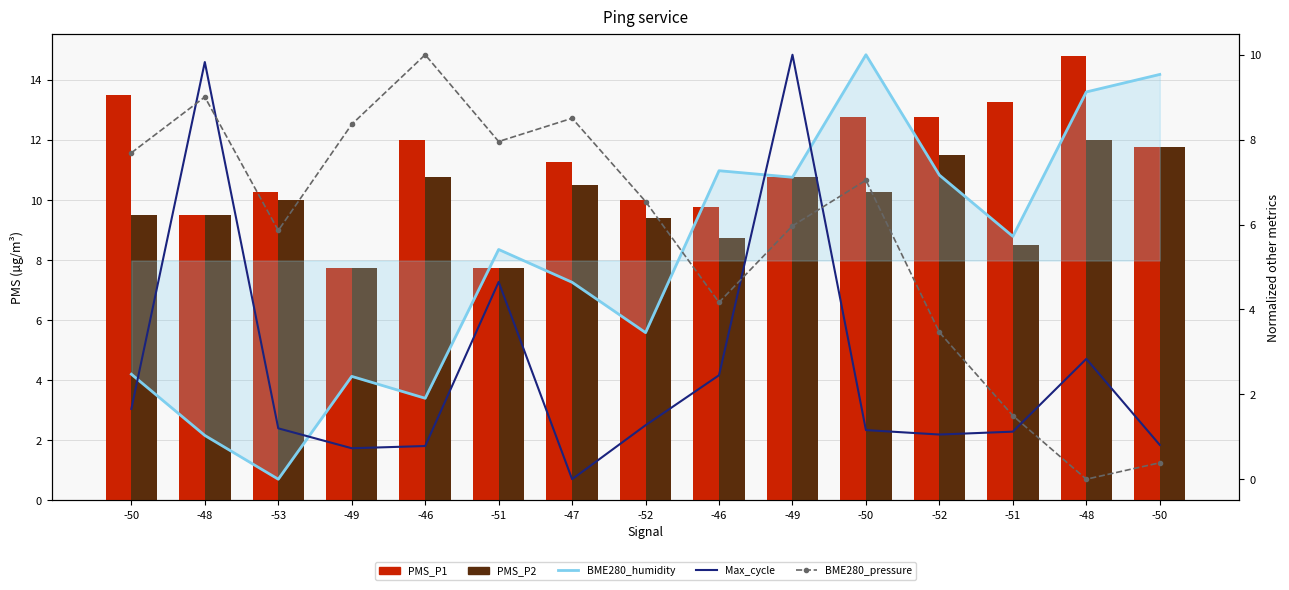

At which label does Max_cycle reach its minimum?

-47